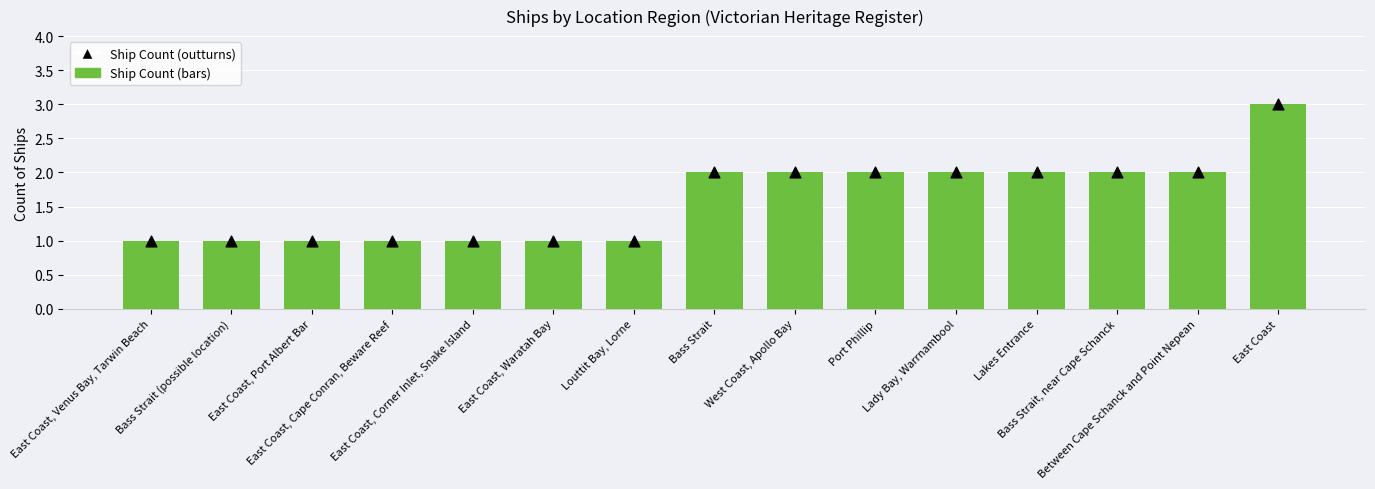

Which series reaches the maximum Y coordinate?

Count of Ships